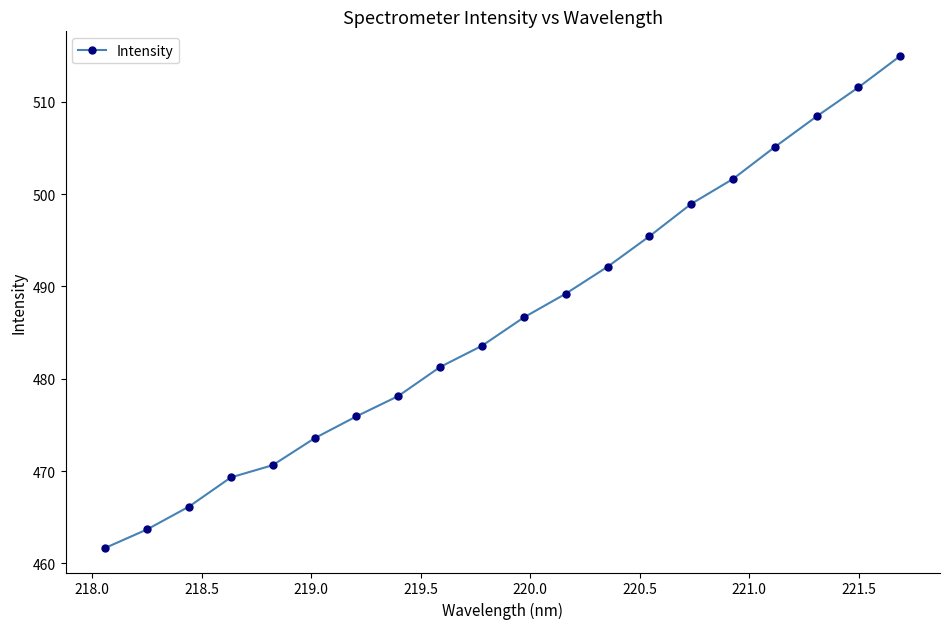

True or false: the data has more than 1 interior local peaks.

False